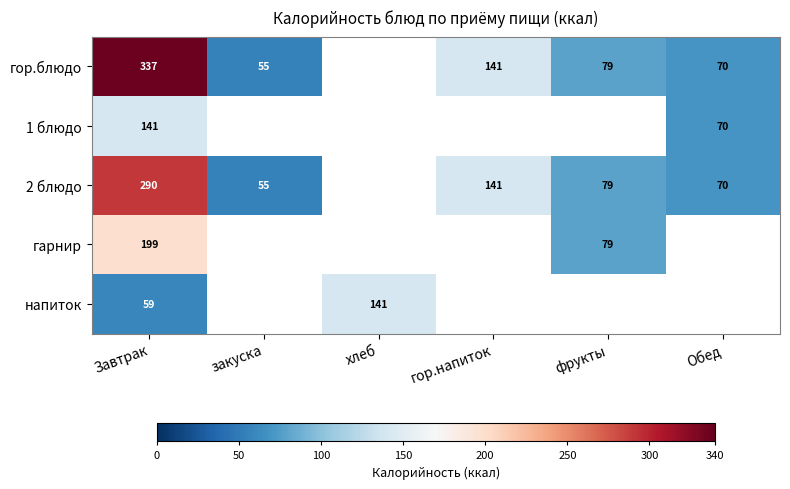

The value of 2 блюдо at Обед is 70. True or false?

True